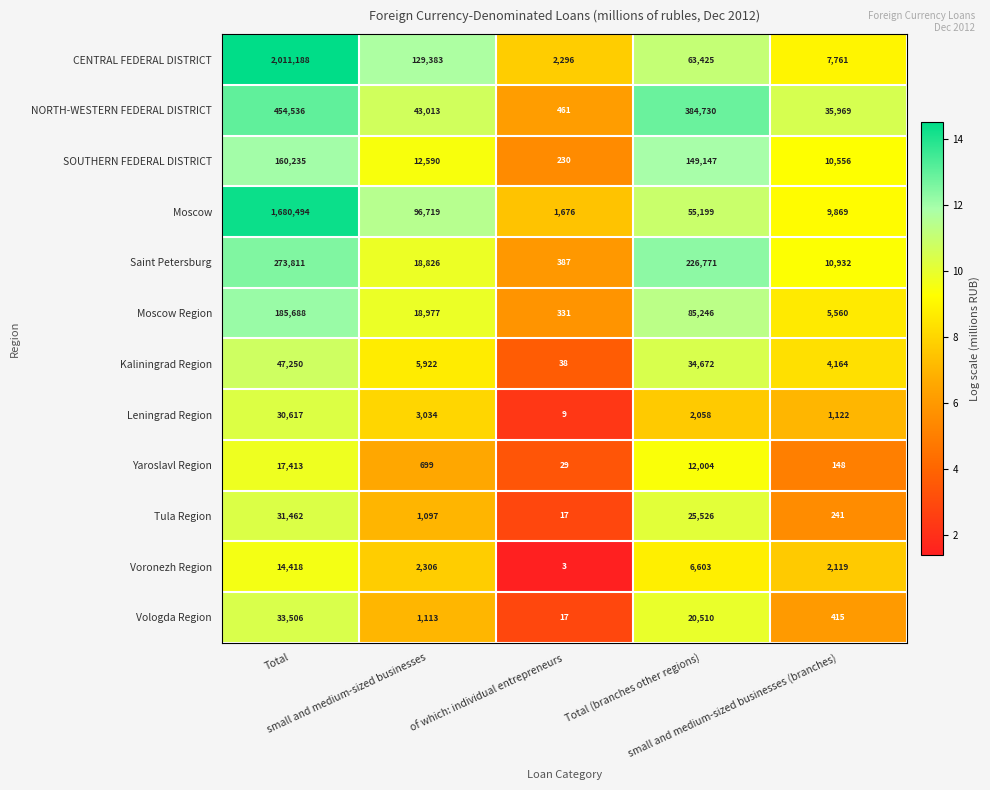

How many values in the Yaroslavl Region series are below 699?

2